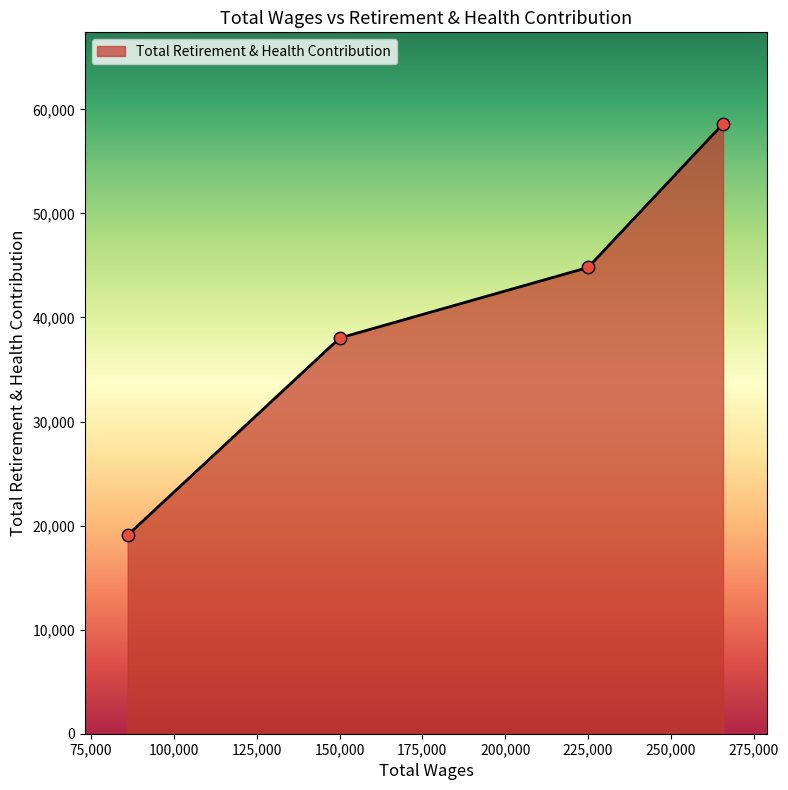

True or false: the data has more than 0 interior local peaks.

False